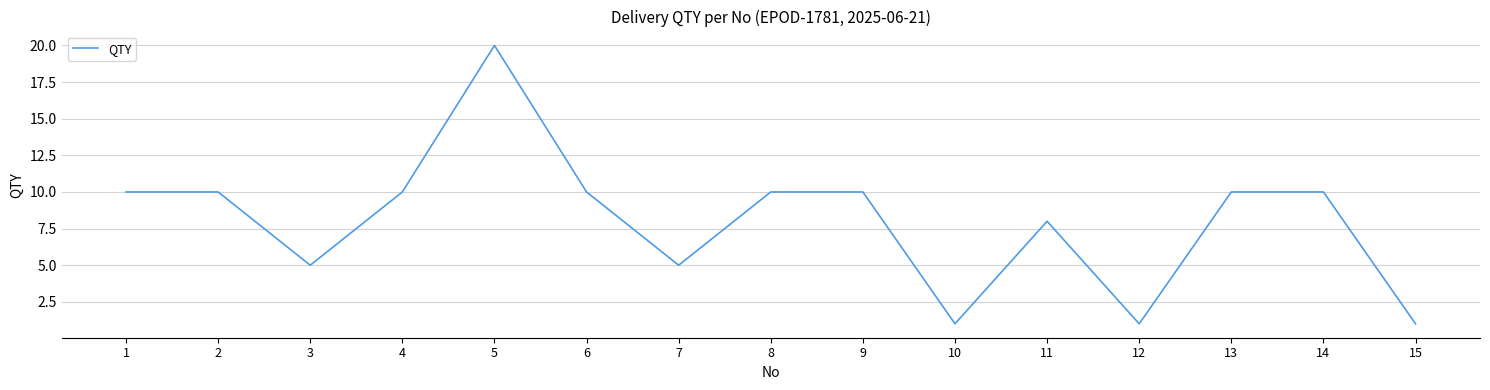

How many lines are shown in the chart?

1